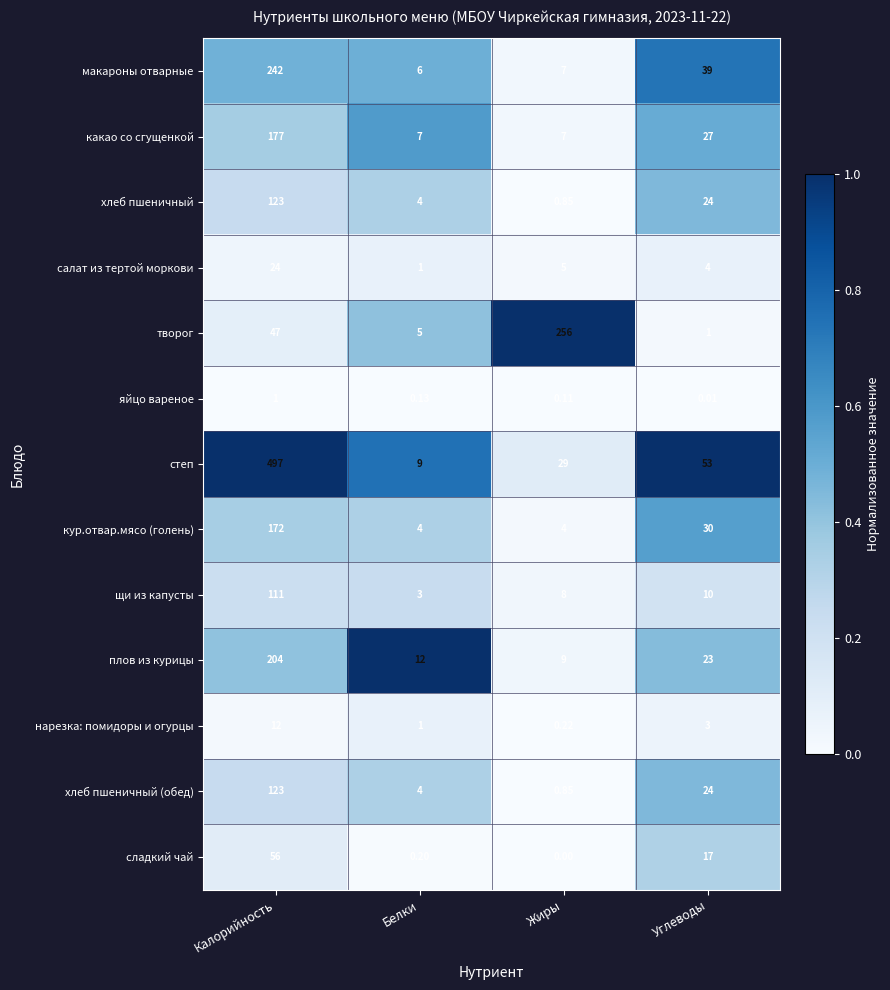

Which label corresponds to the smallest value in the chart?

Жиры